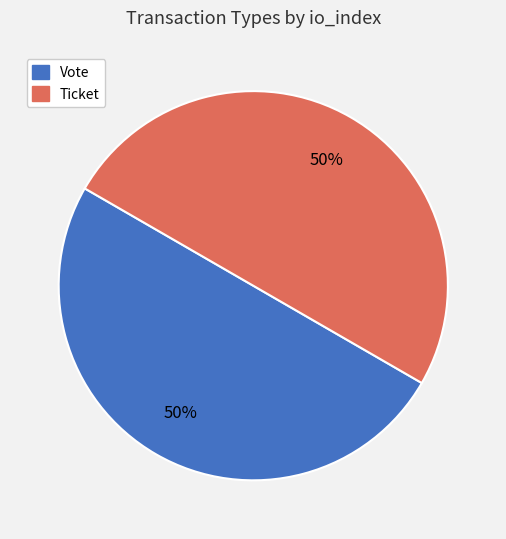

Do Ticket and Vote together represent more than half of the pie?

Yes